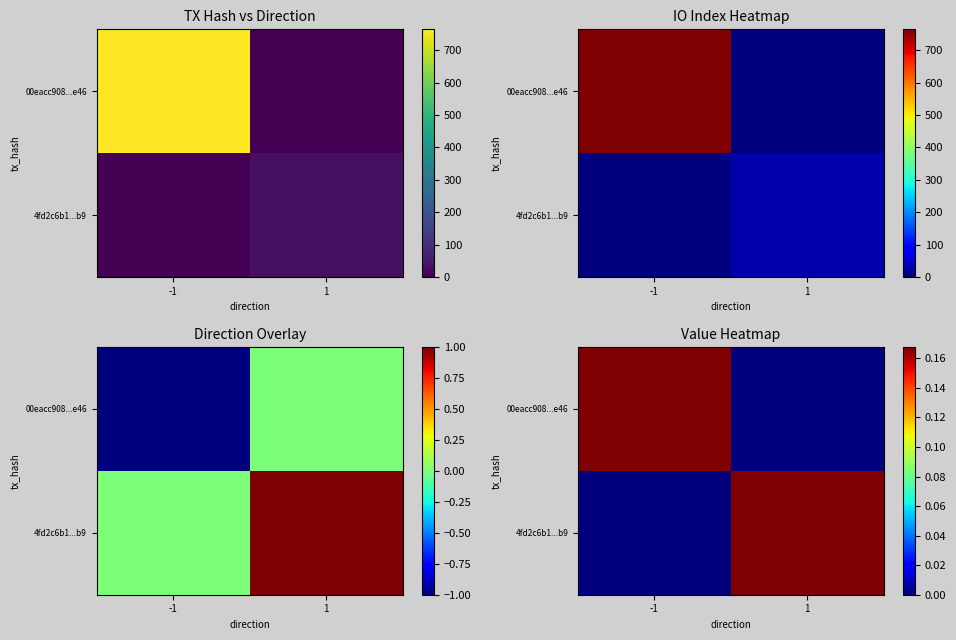

What is the difference between the highest and lowest values at -1?

0.2